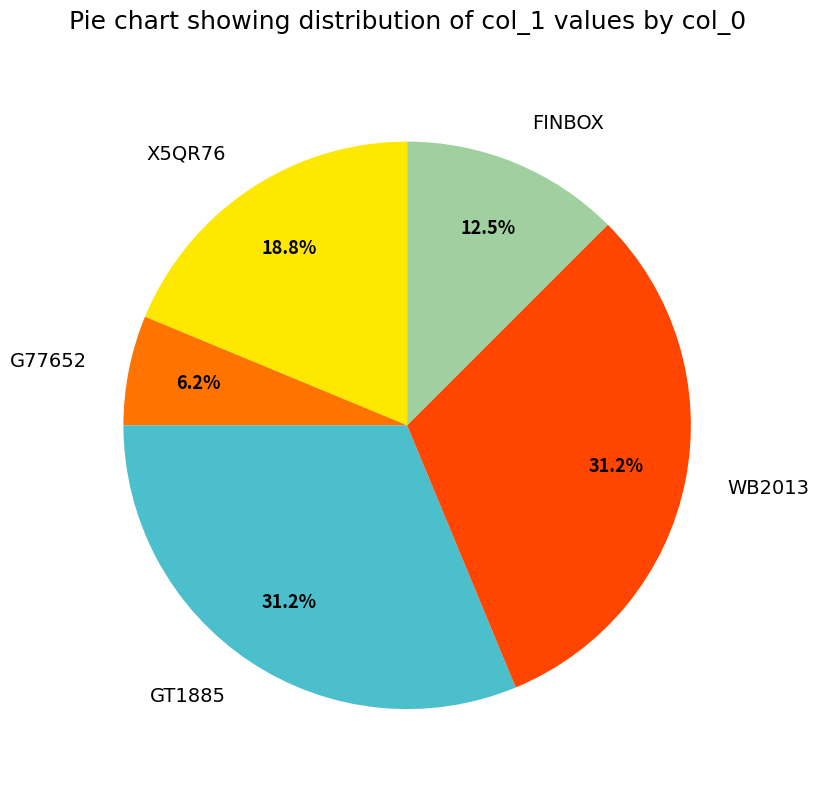

Which category has the smallest portion of the pie?

G77652